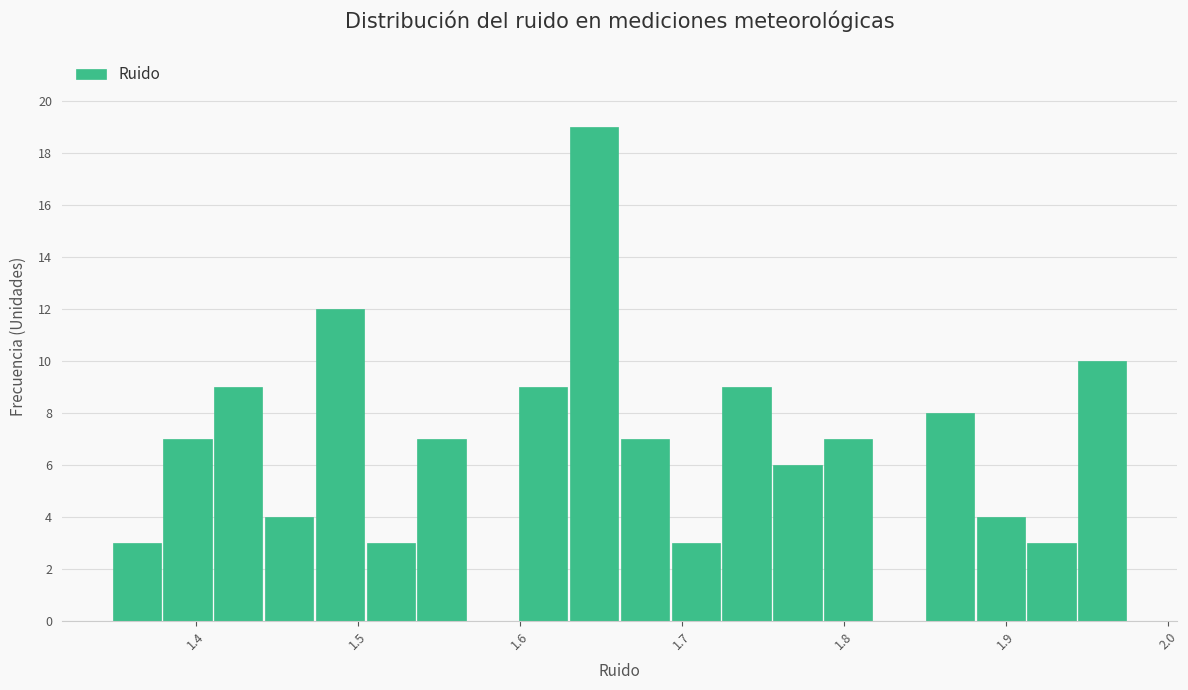

Read against the x-axis, roughly where is the centre of the tallest bar?

1.65